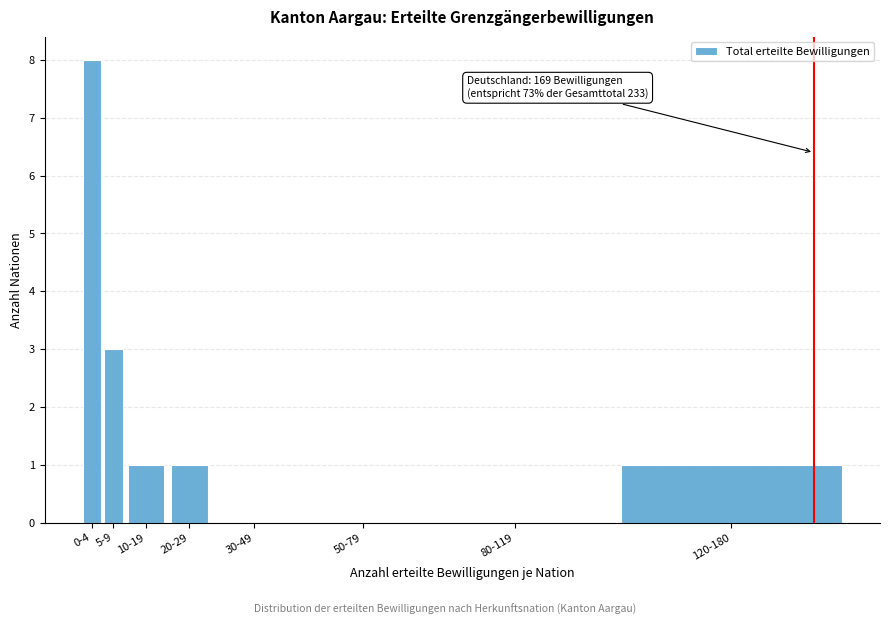

Reading left to right, list all the values displayed in this chart.

0-4=8	5-9=3	10-19=1	20-29=1	30-49=0	50-79=0	80-119=0	120-180=1